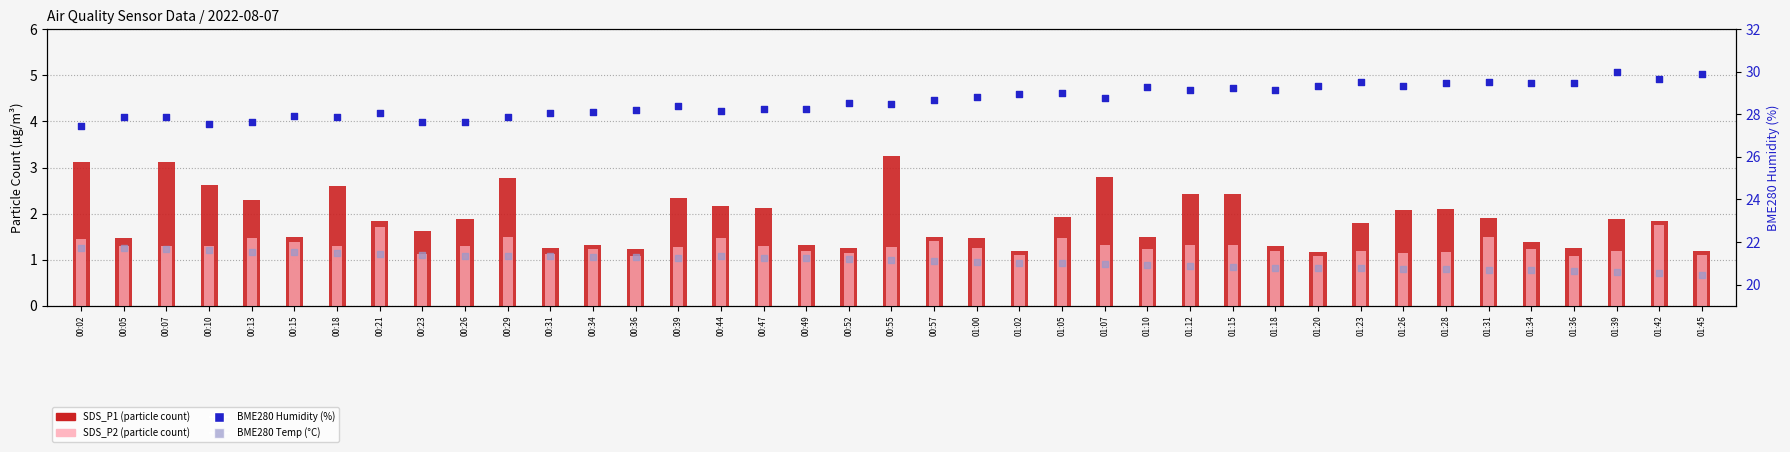

At which category is the sum across all series the highest?

00:55